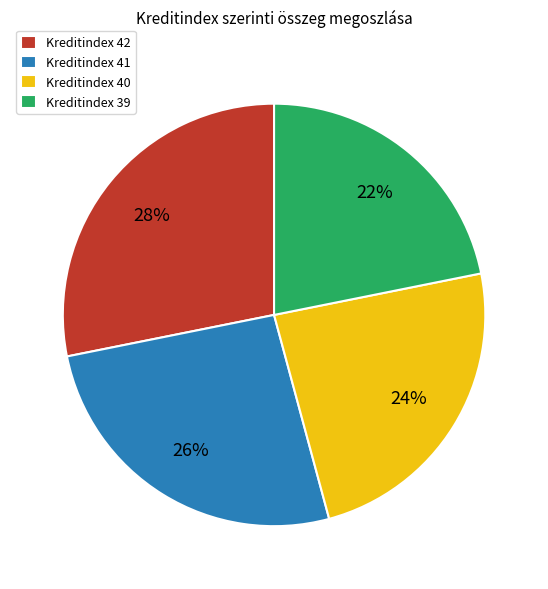

How many slices are in this pie chart?

4